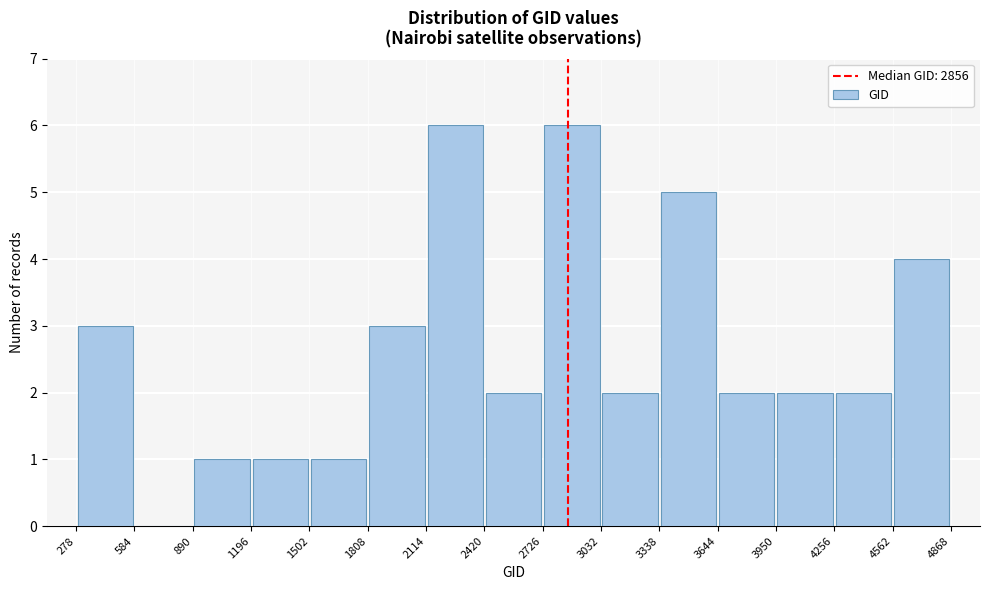

What is the height of the bar covering 890 to 1196 on the x-axis? The values are not printed on the chart, so give them approximately, as read against the axis.

1